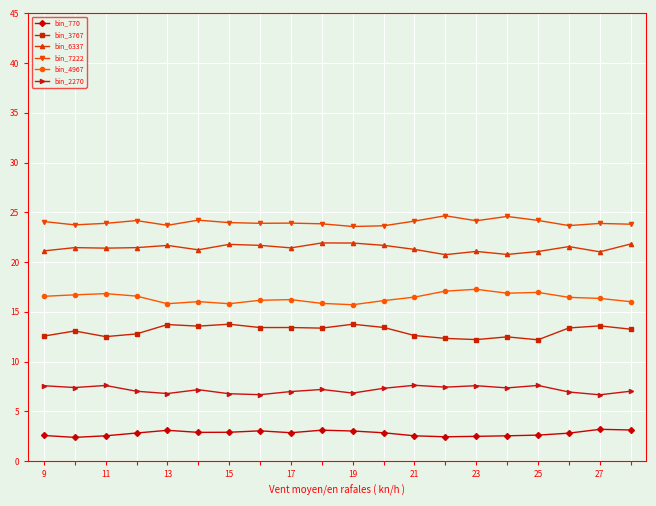

True or false: bin_4967 has more than 1 interior local peaks.

True